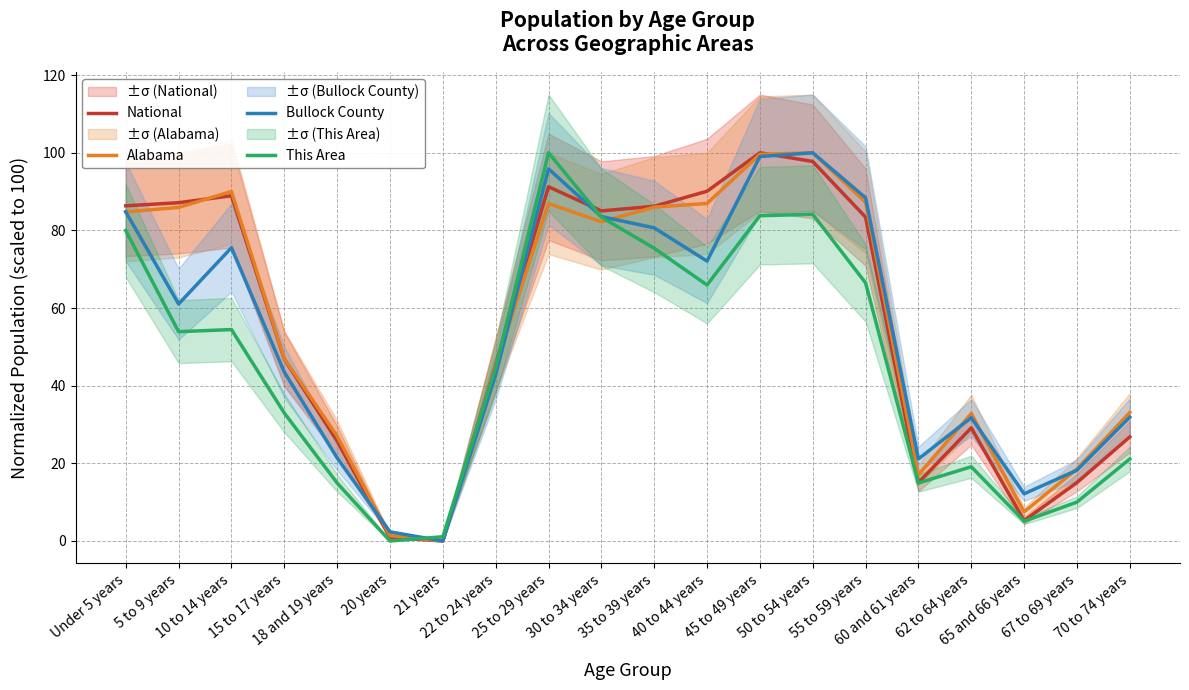

What are all the series names shown in the legend?

National, Alabama, Bullock County, This Area